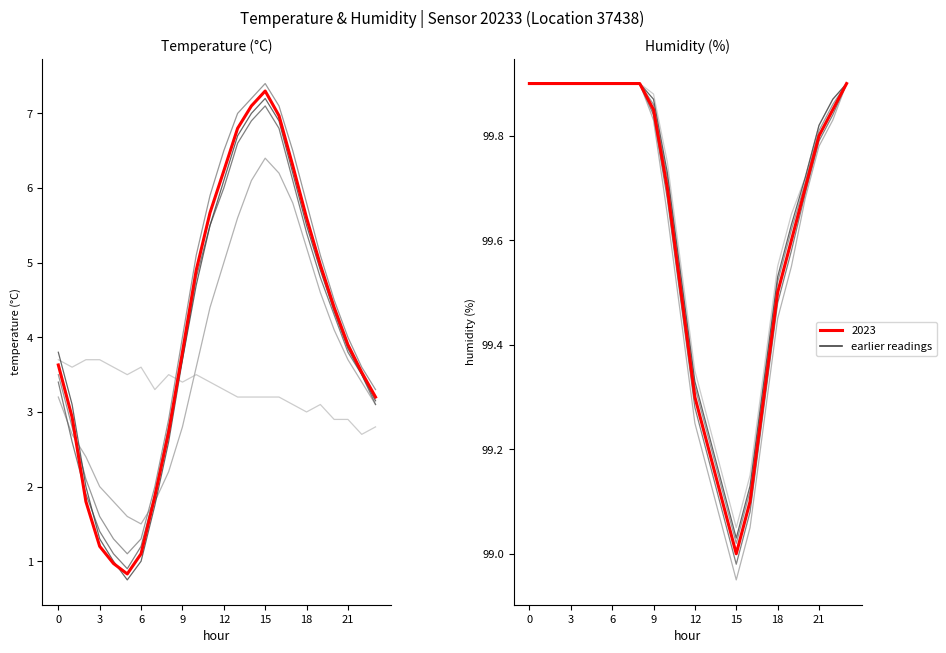

What is the greatest value displayed?

99.9